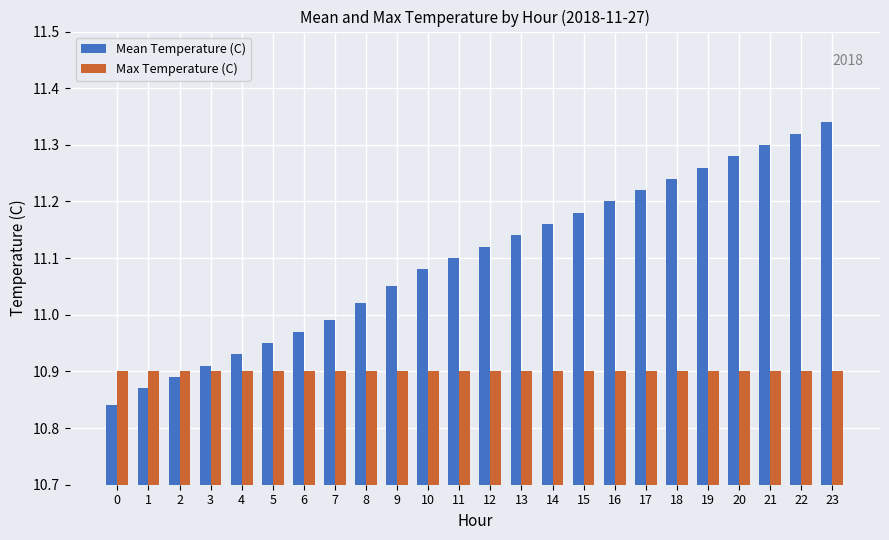

How many data points does each series have?

24